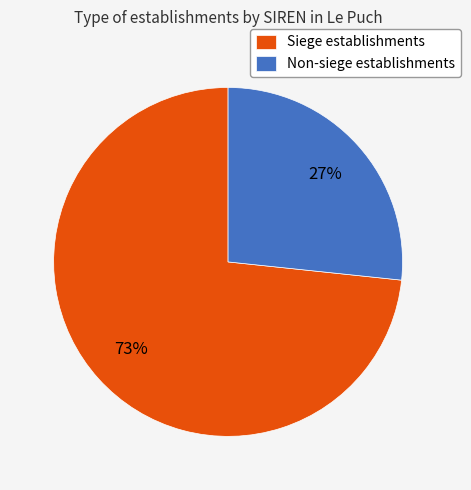

To the nearest percent, what portion does Siege establishments represent?

73%